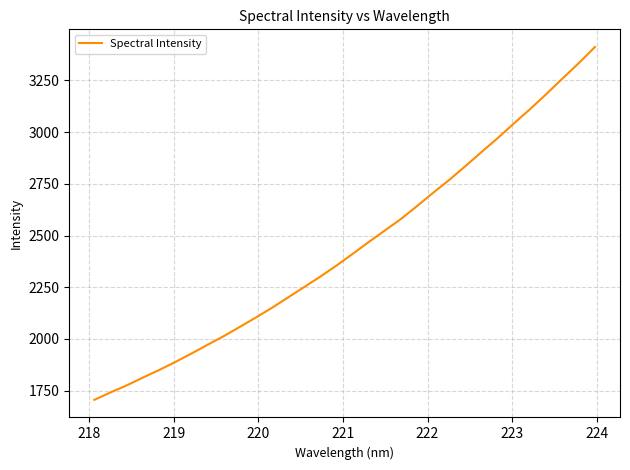

What is the difference between the maximum and minimum values?

1706.4